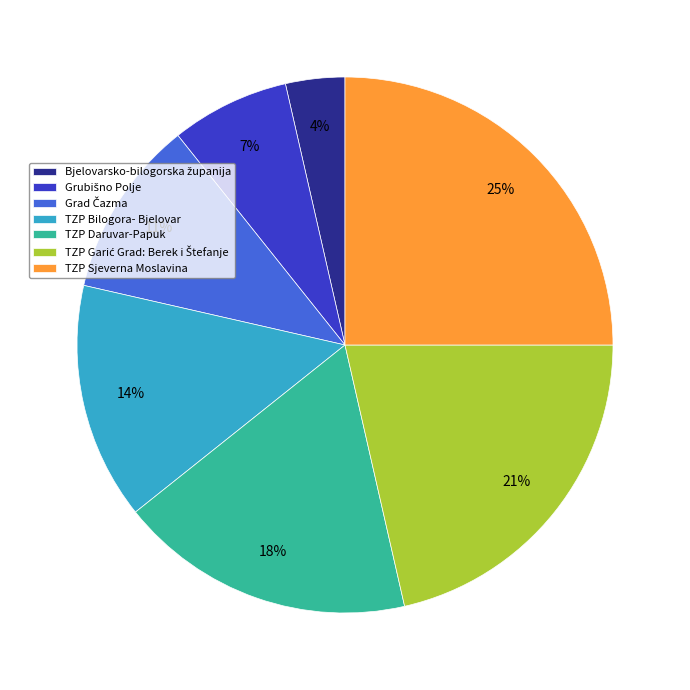

To the nearest percent, what is the difference between the largest and smallest slice percentages?

21%